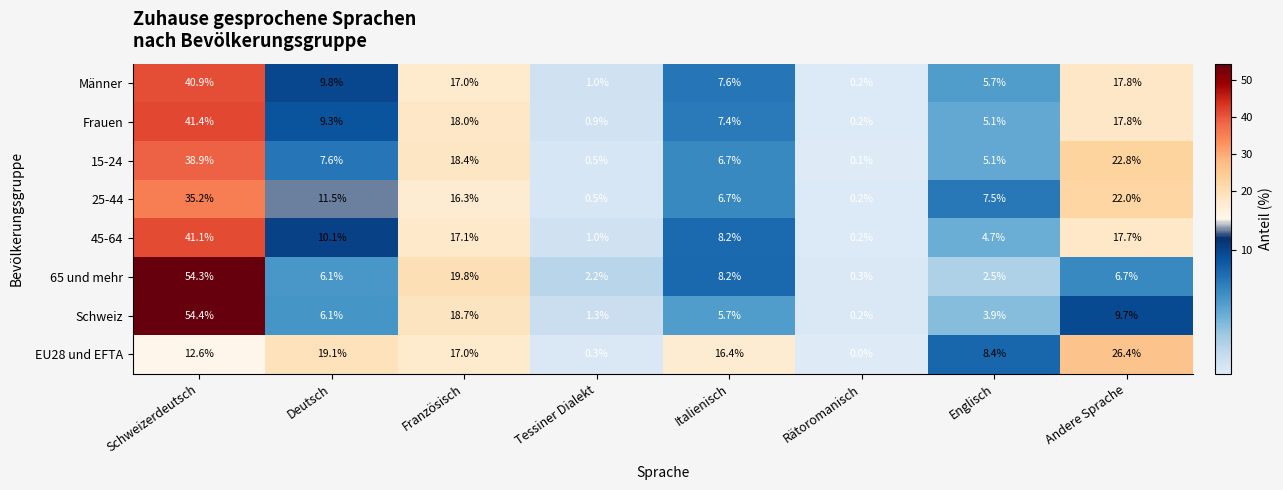

Is it true that 45-64 equals 8.2 at Italienisch?

True